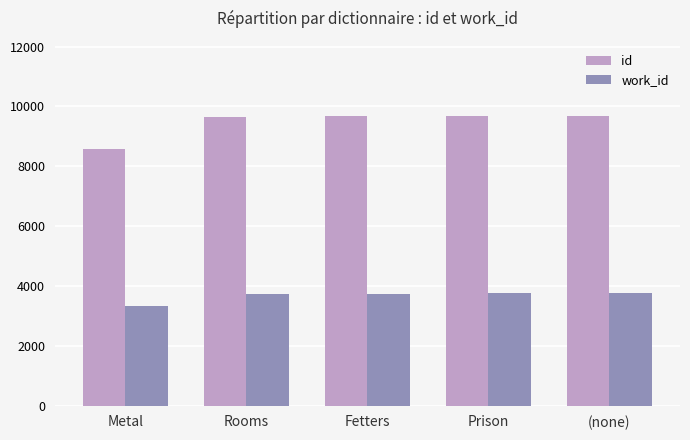

How many series are shown in this chart?

2